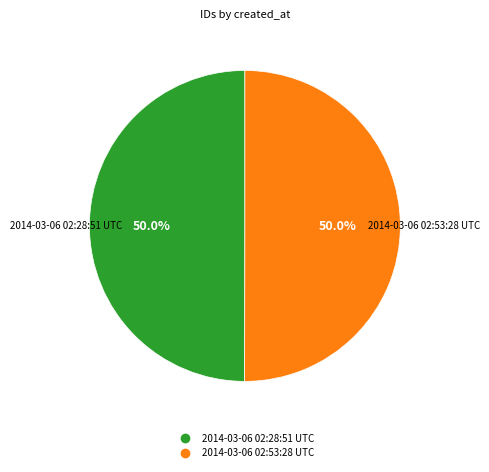

What percentage is NOT represented by 2014-03-06 02:28:51 UTC?

50.0%